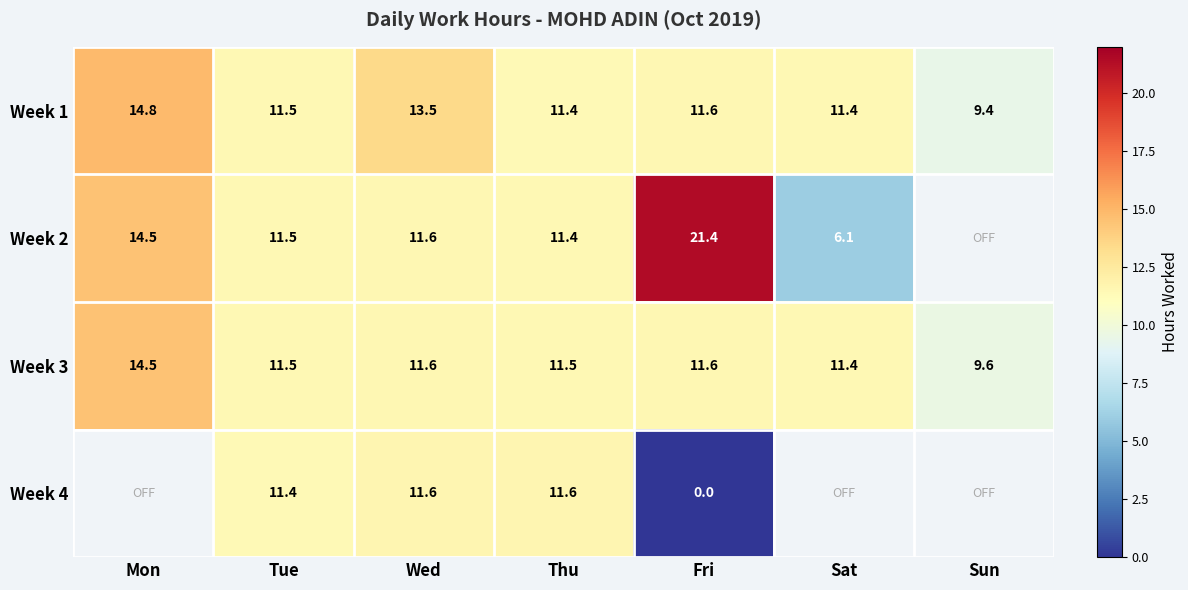

Is the value of Week 1 at Sun greater than the value of Week 3 at Fri?

No